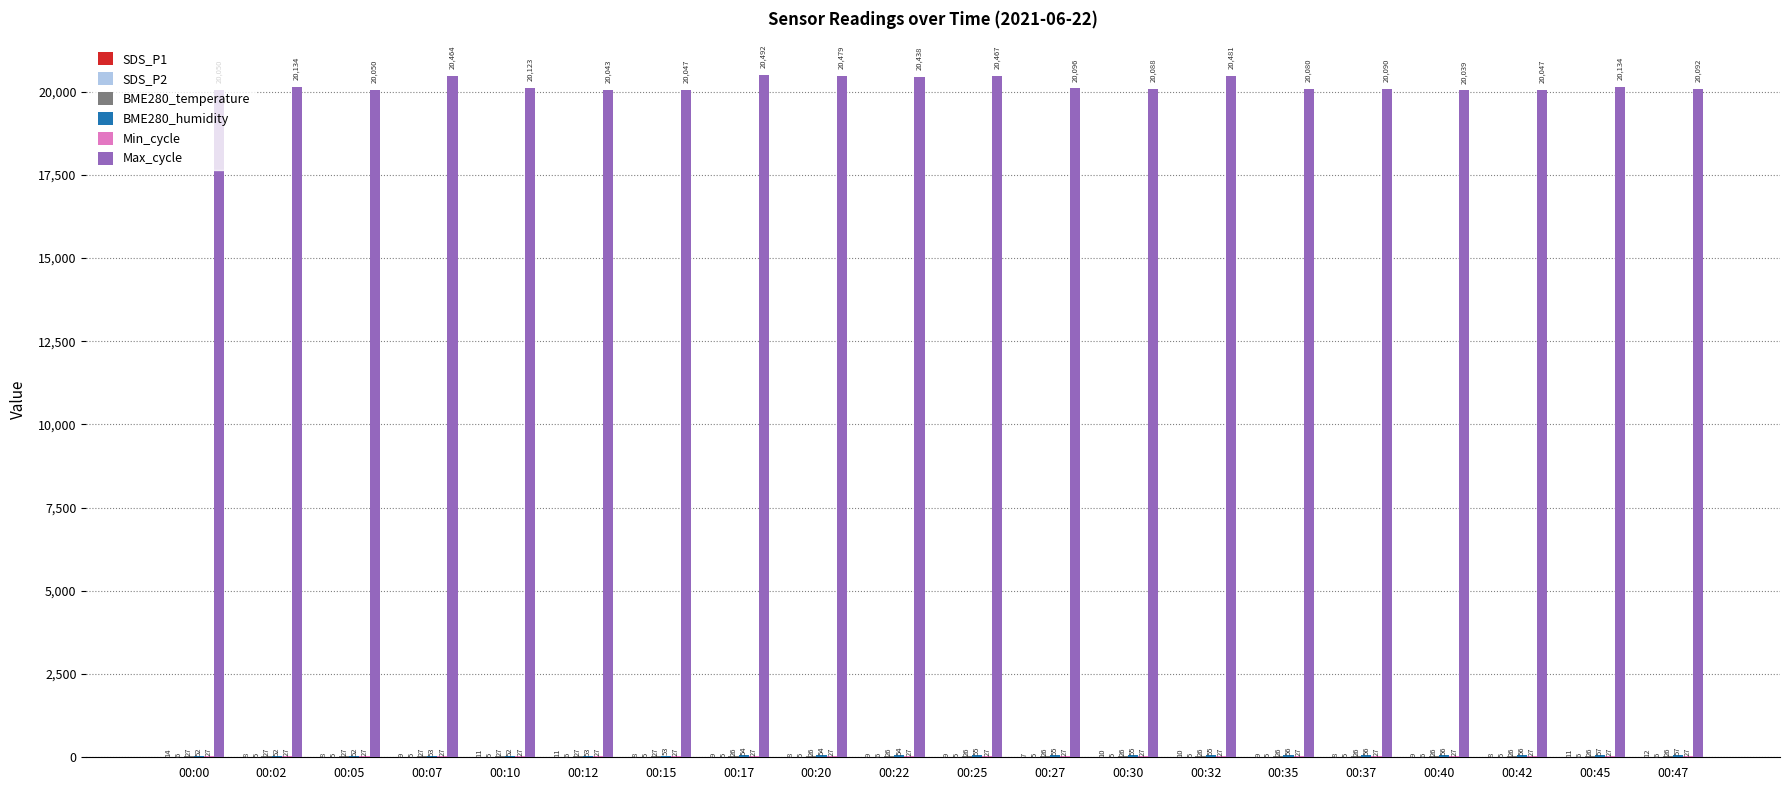

Which series changed the most between 00:22 and 00:37?

Max_cycle